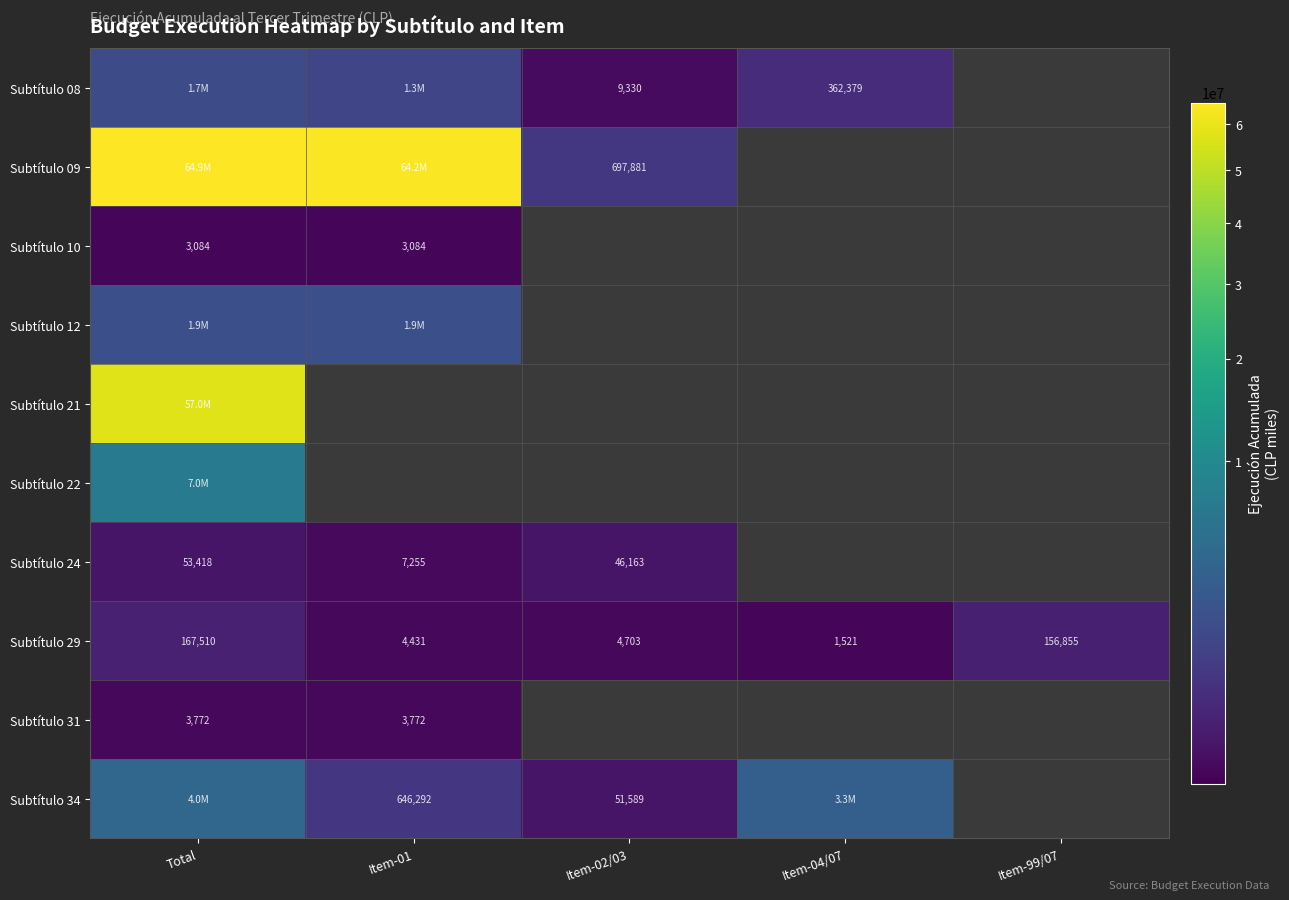

At how many categories does at least one series exceed 56819444?

2